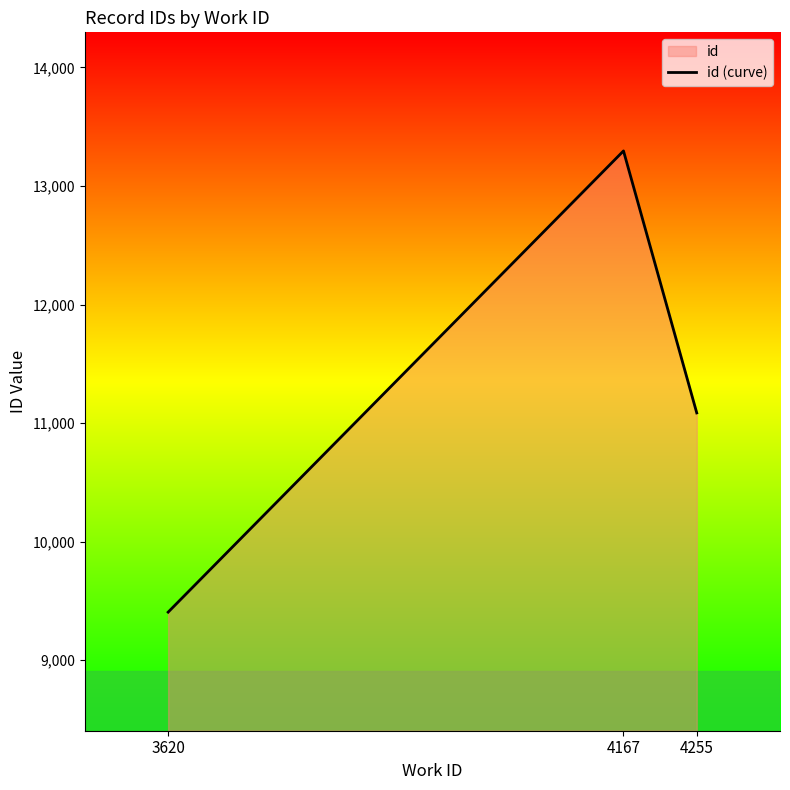

Rank the categories by value from highest to lowest.

4167, 4255, 3620